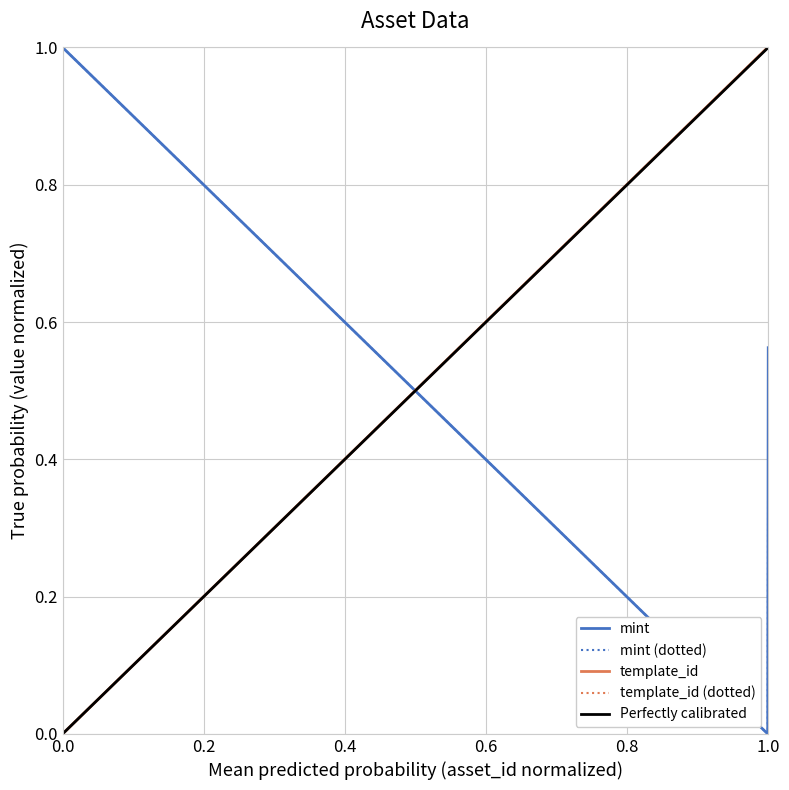

How many lines are shown in the chart?

2